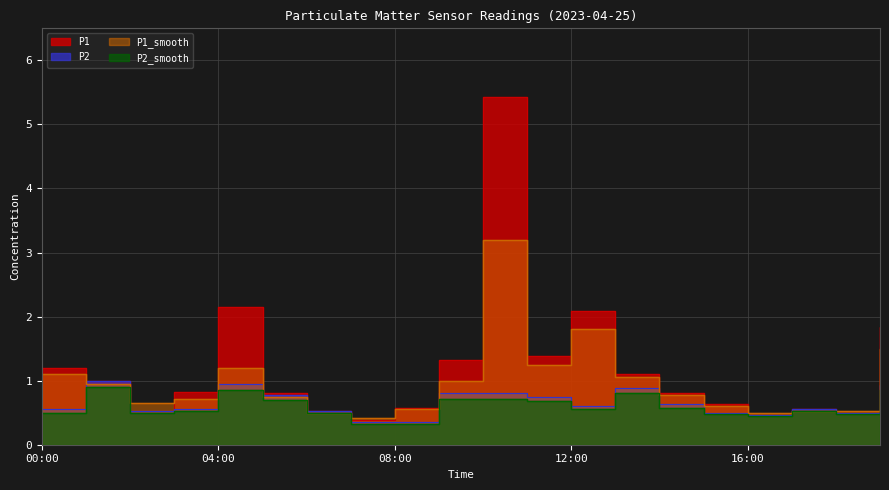

In P1_smooth, how many points are higher than both neighbors (excluding endpoints)?

3